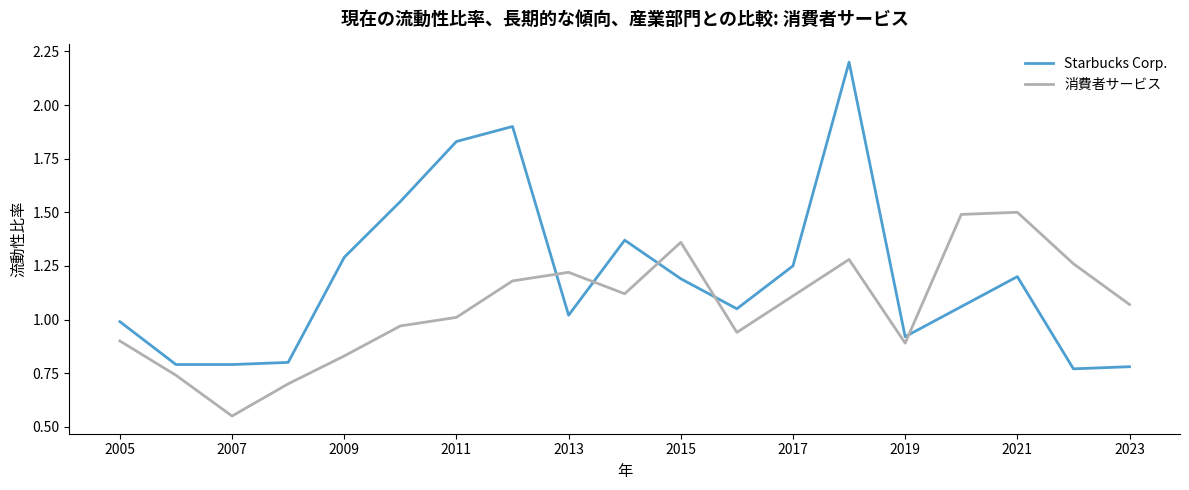

How many lines are shown in the chart?

2